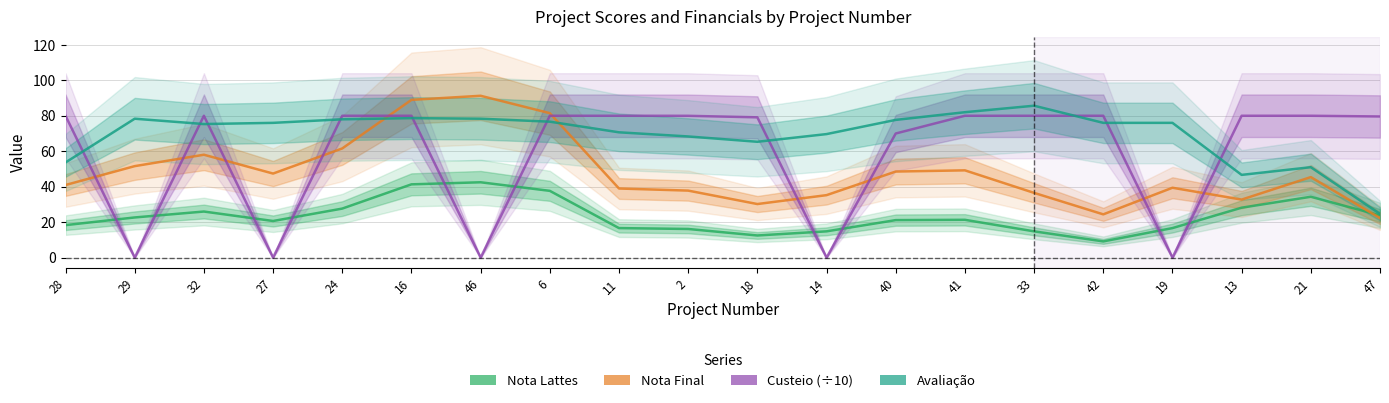

What is the sum of all Nota Final values?

962.1